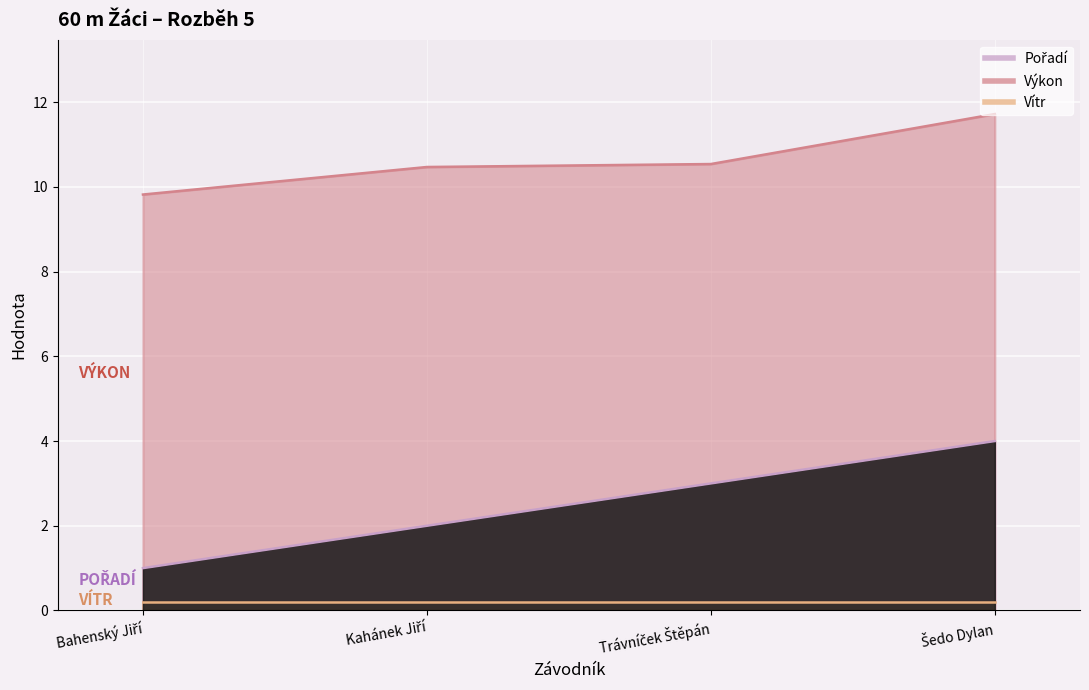

True or false: Výkon has more than 1 points higher than both neighbors.

False